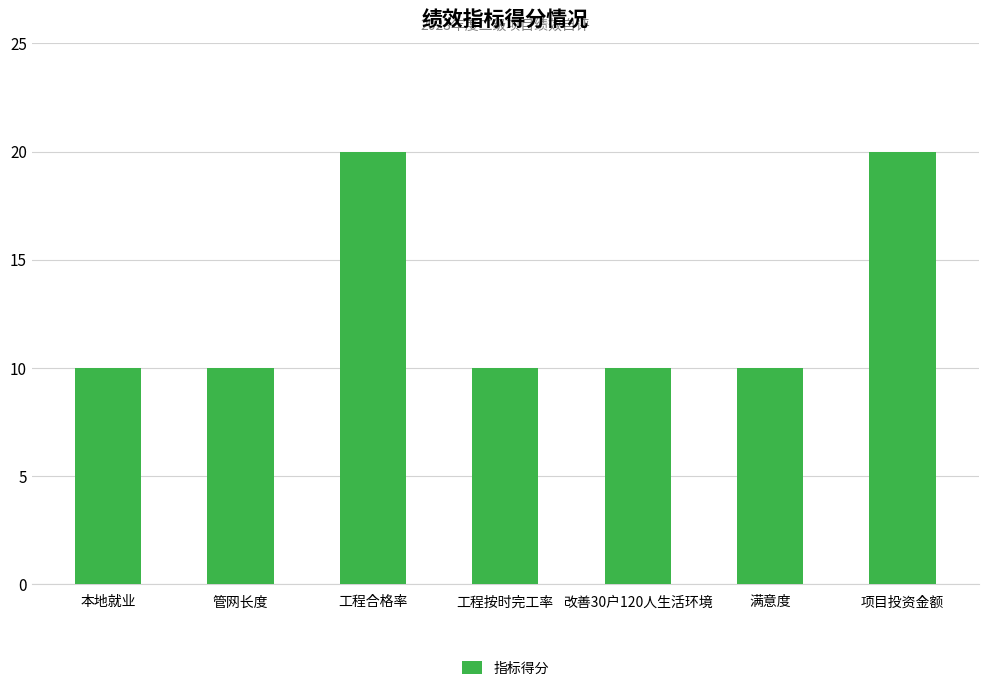

What is the minimum value shown in the chart?

10